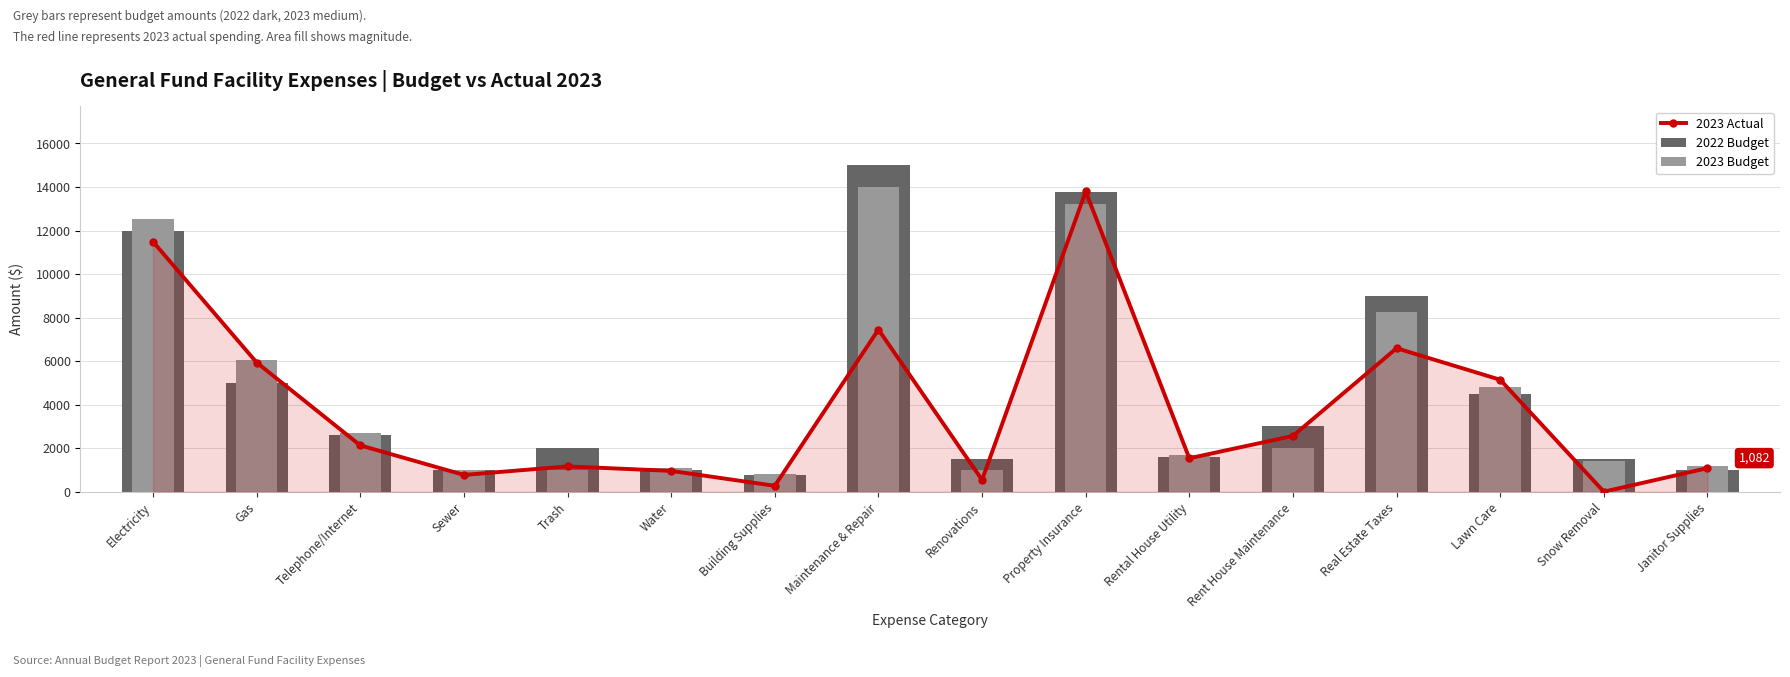

Which series has the largest total across all categories?

2022 Budget